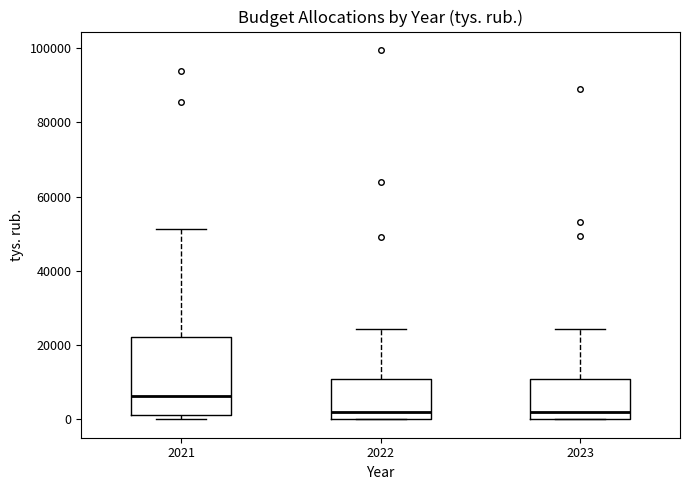

Reading left to right, read every box against the y-axis: the position of its median line, the range the box covers, and the ends of its whiskers. The values are not printed on the chart, so give them approximately, as read against the axis.

2021: median 6000, box 2000 to 22000, whiskers 0 to 52000
2022: median 2000, box 0 to 10000, whiskers 0 to 24000
2023: median 2000, box 0 to 10000, whiskers 0 to 24000